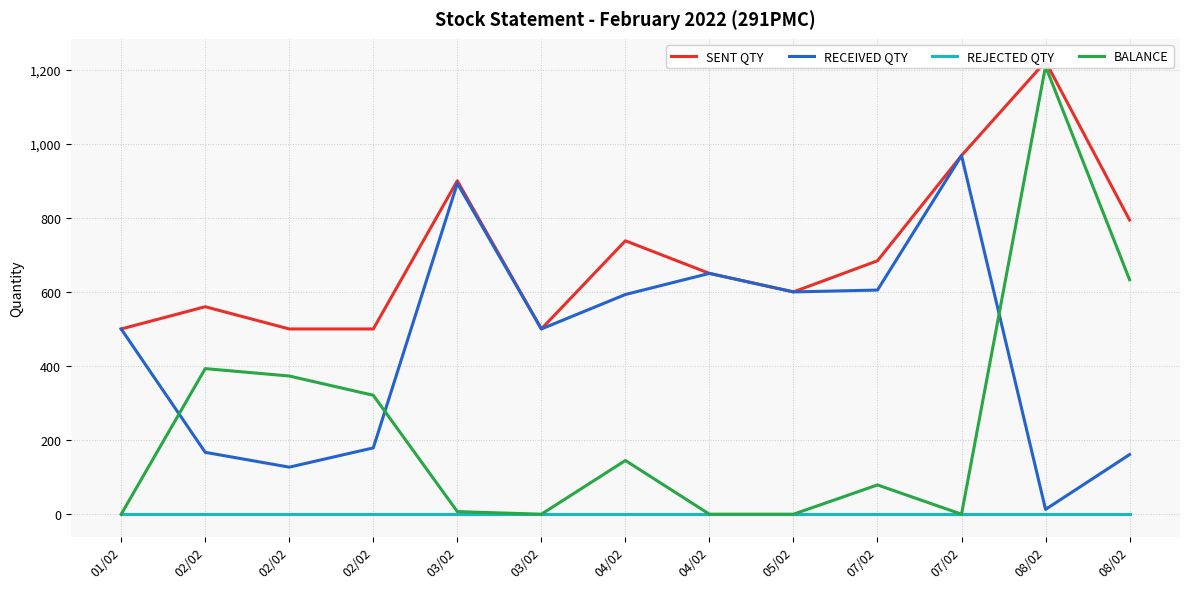

True or false: SENT QTY and RECEIVED QTY cross at least once.

False